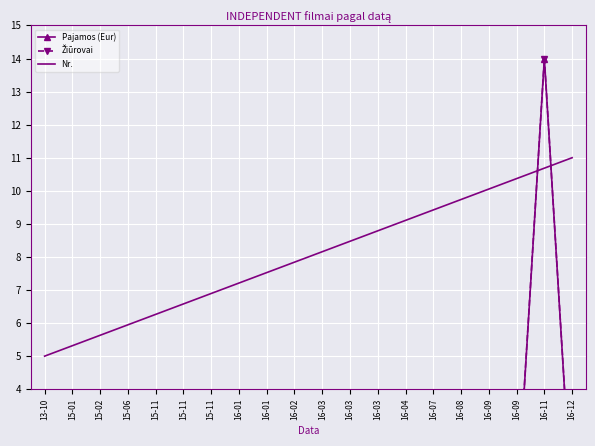

Where is Pajamos (Eur) nearest to the value 7?

16-08